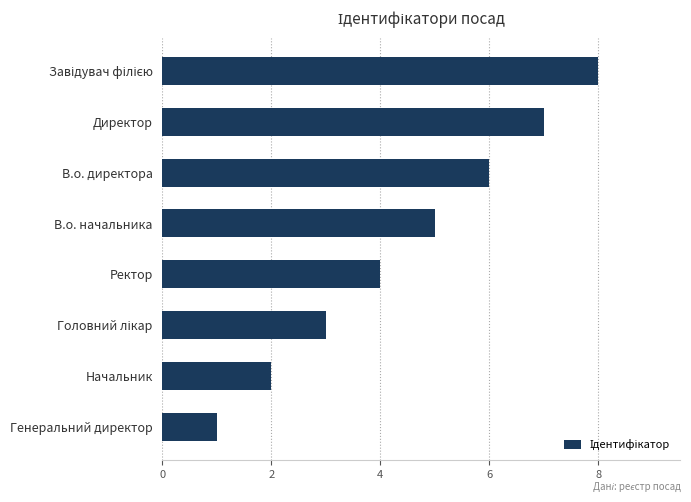

What is the change in value from Директор to Начальник?

-5